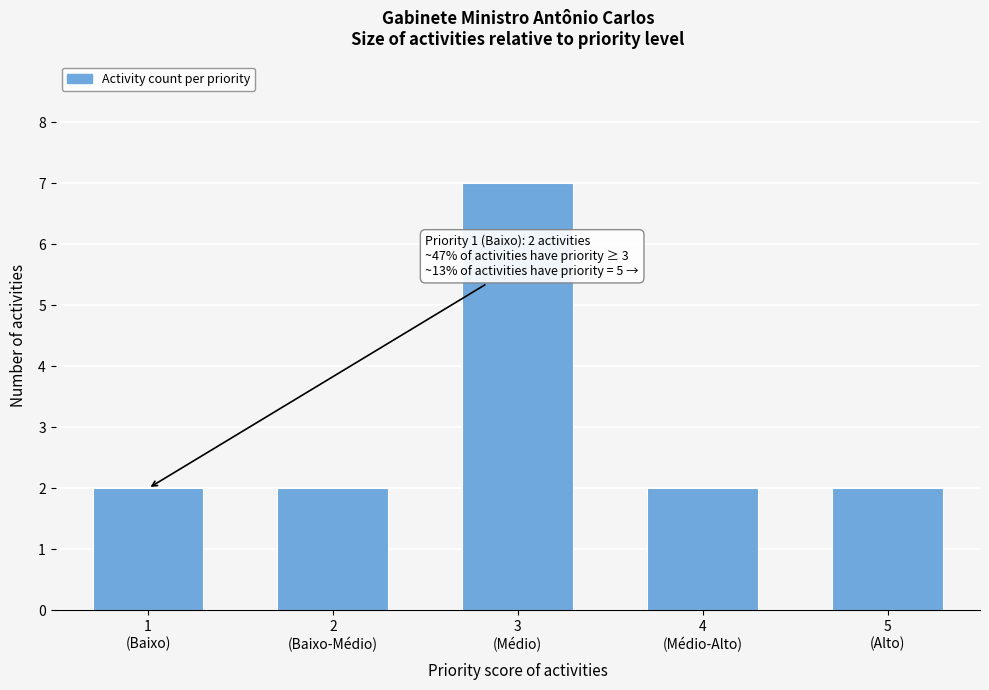

Reading right to left, list all the values displayed in this chart.

2	2	7	2	2